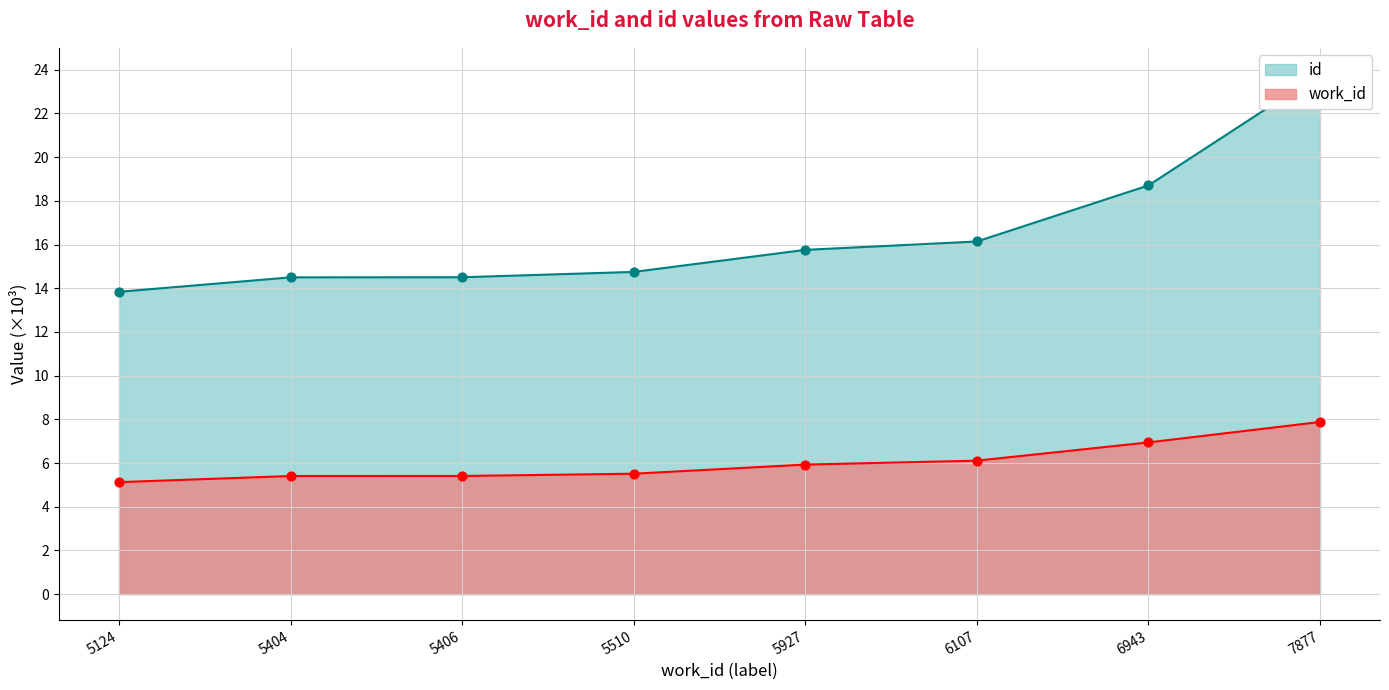

Which series reaches the maximum Y coordinate?

id